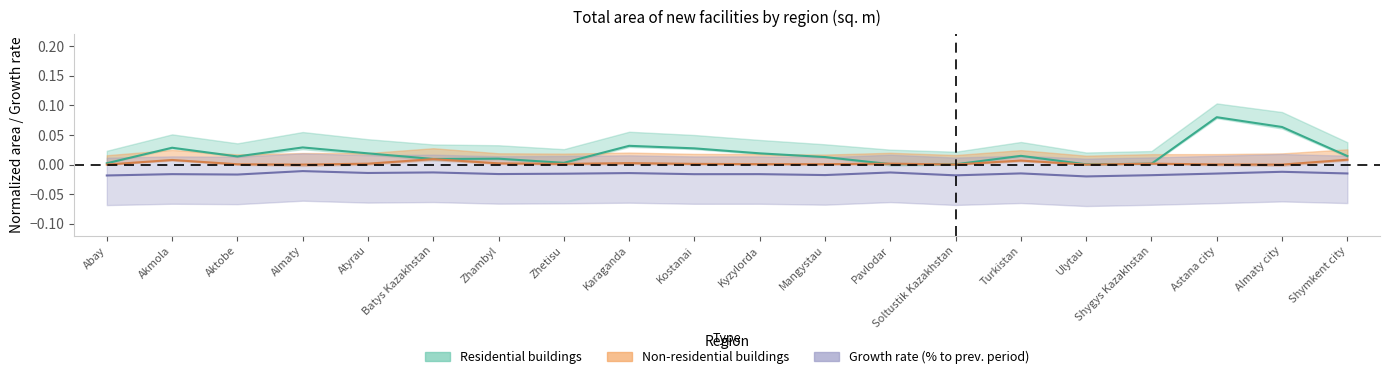

Which series ends up on top after the final intersection of Non-residential buildings and Residential buildings?

Residential buildings